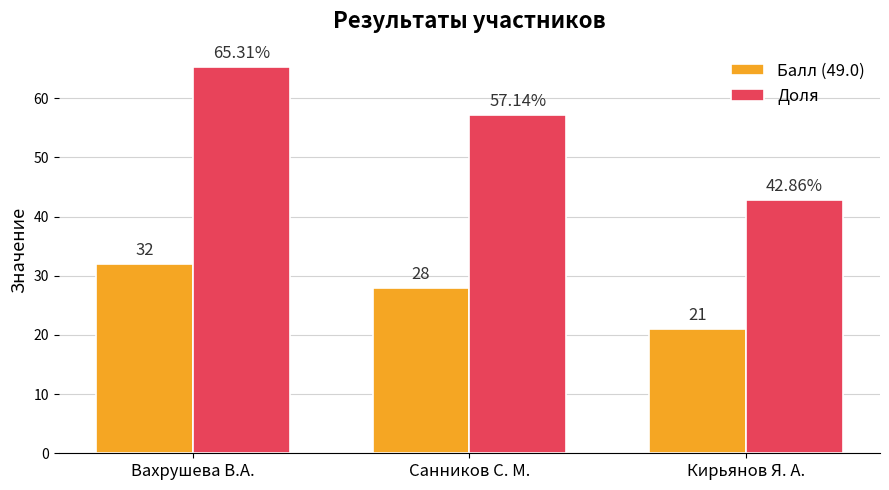

What is the minimum value for Доля?

42.9